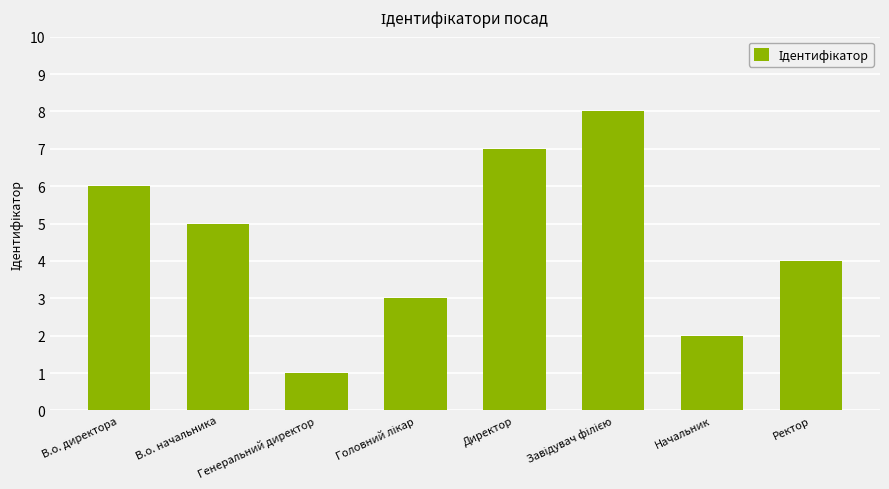

The chart shows a value of 2 at Генеральний директор. True or false?

False